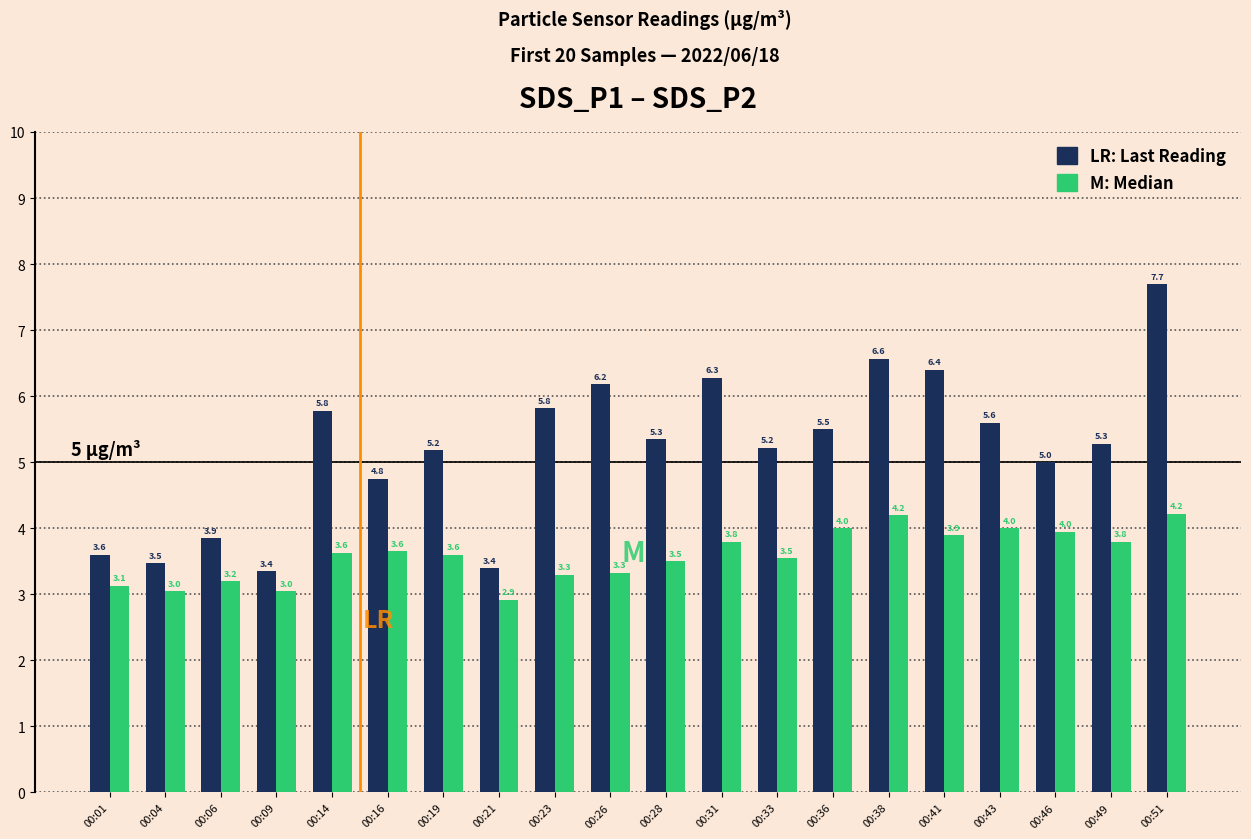

Which category has the highest value across all series?

00:51